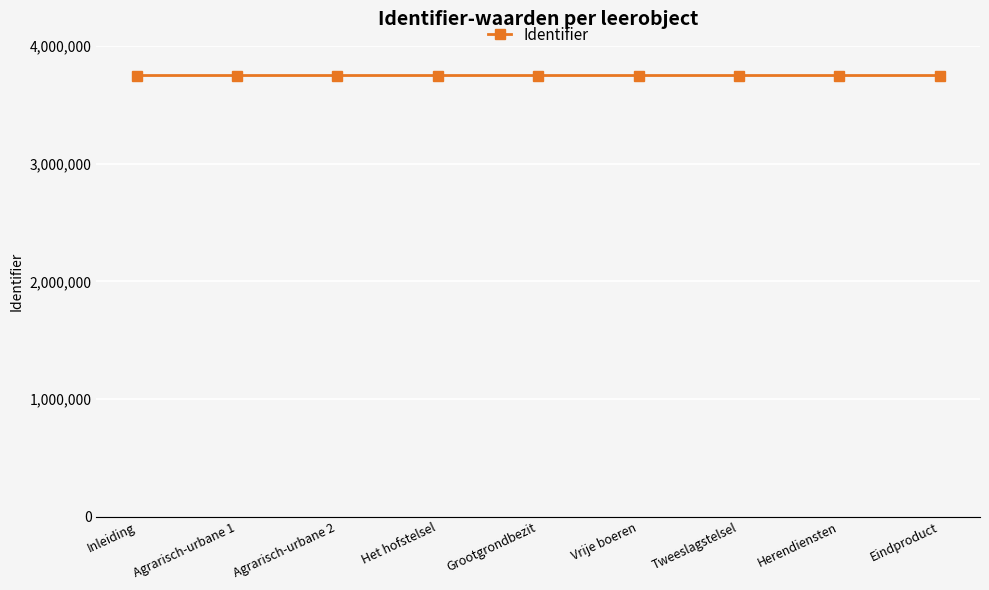

Count the number of data series in this chart.

1